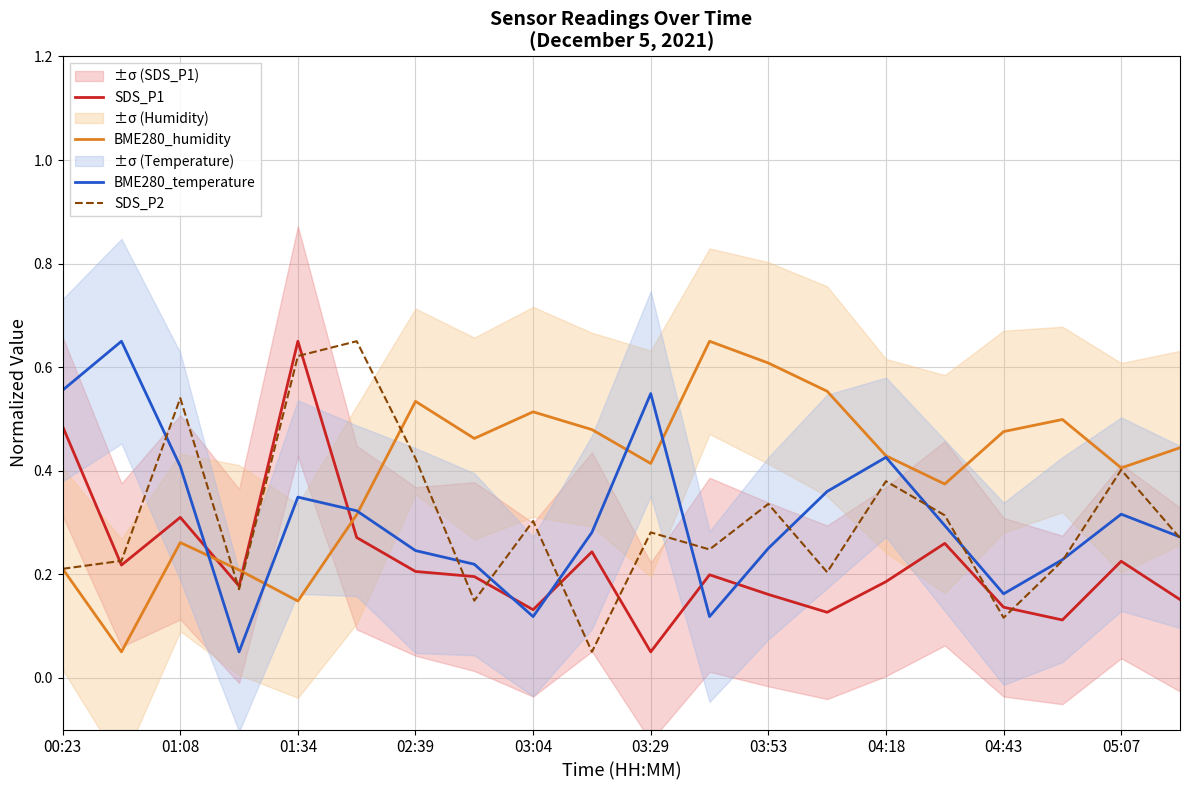

True or false: SDS_P2 has a value of 0.6 at 03:53.

False